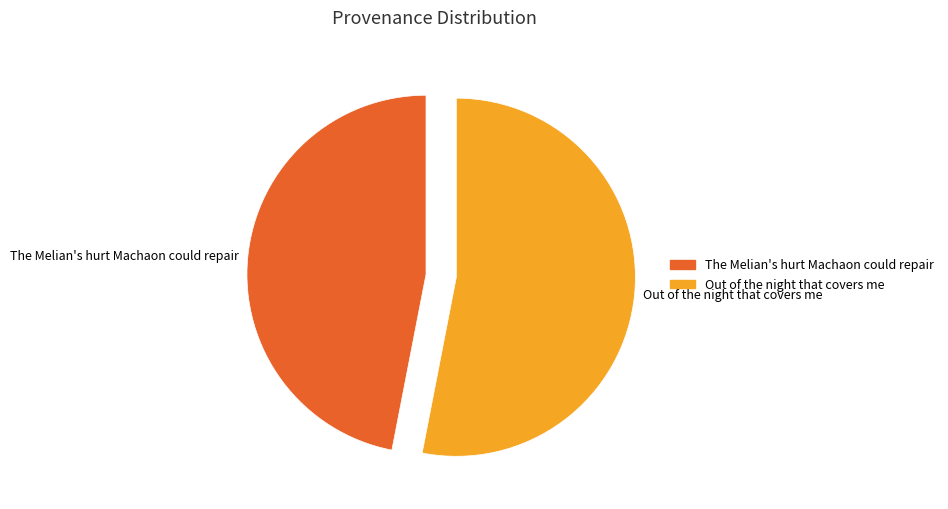

Which category has the smallest portion of the pie?

The Melian's hurt Machaon could repair